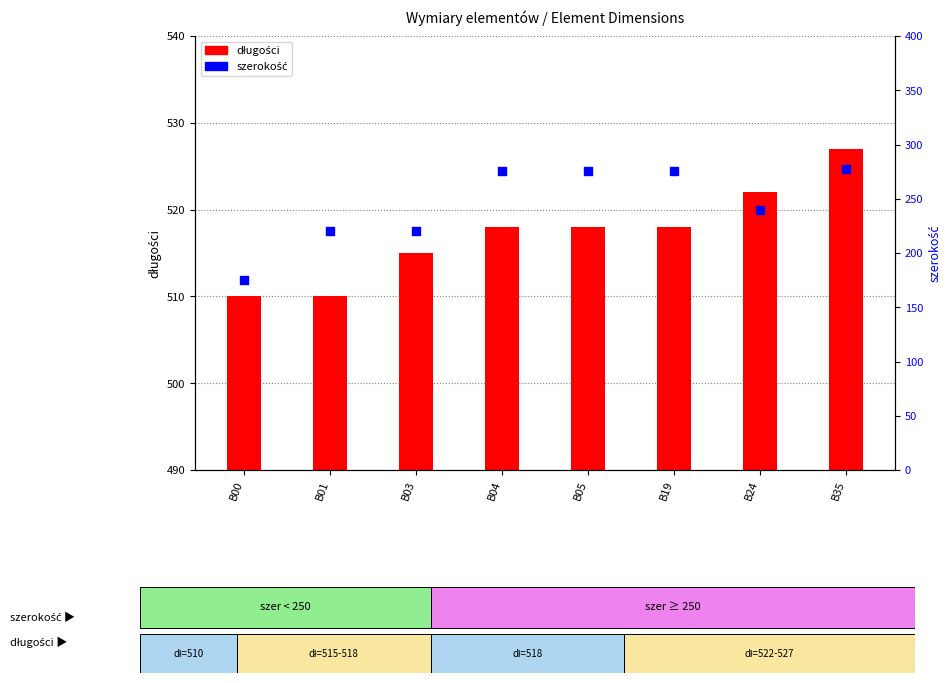

Which series has the widest spread of Y values?

szerokość